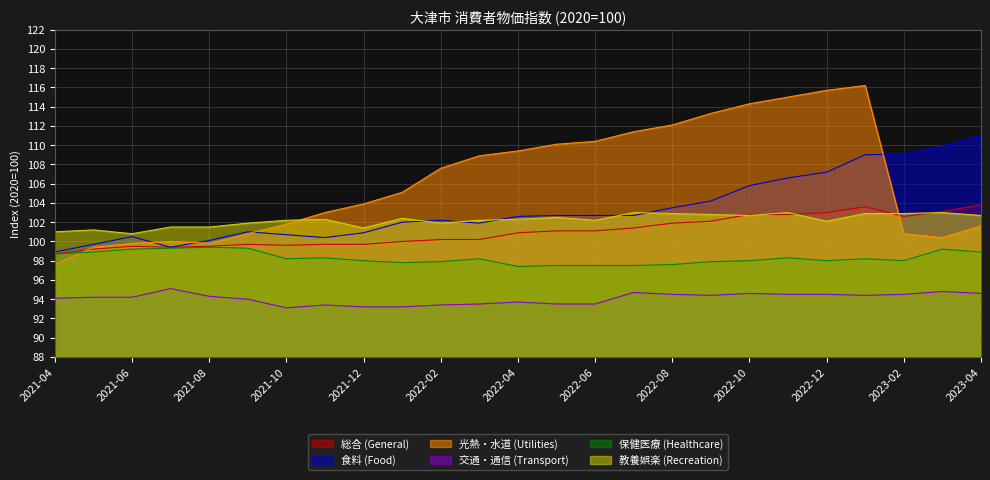

Where do 食料 (Food) and 教養娯楽 (Recreation) first cross each other?

2022-01 and 2022-02